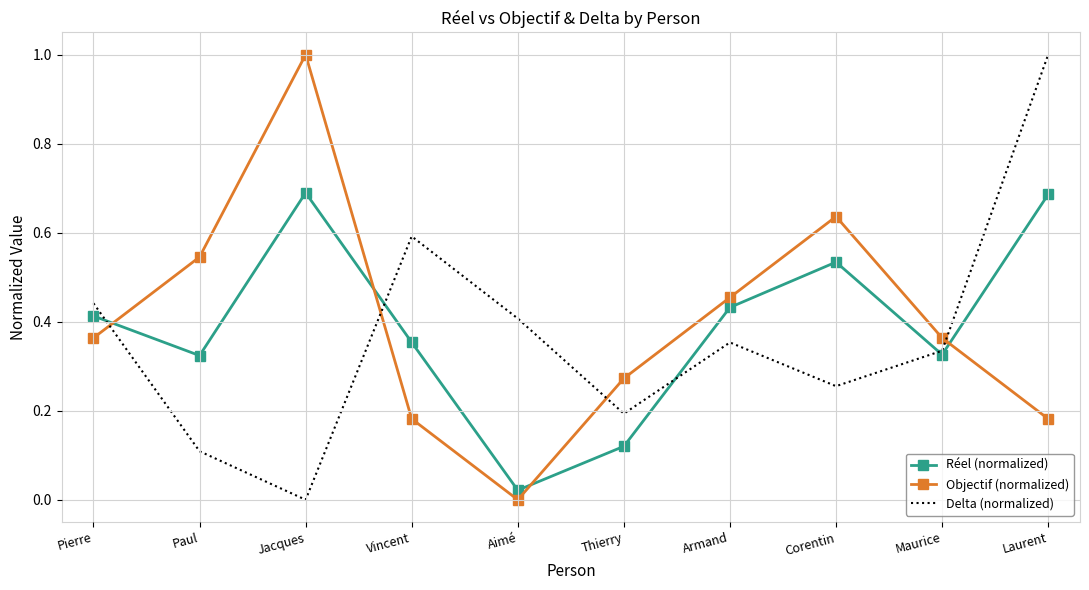

What are all the series names shown in the legend?

Réel (normalized), Objectif (normalized), Delta (normalized)